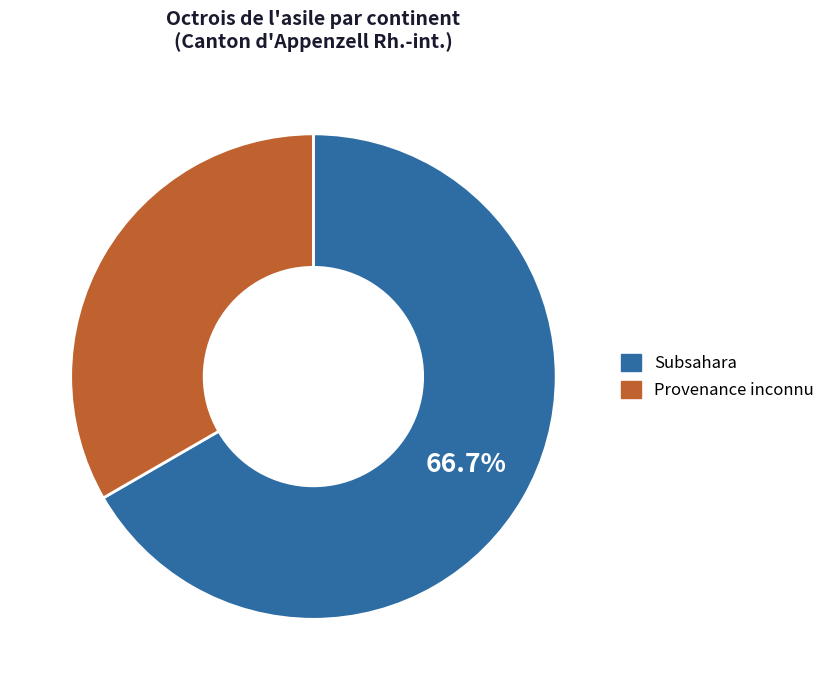

To the nearest percent, what percentage of the pie is Subsahara?

67%